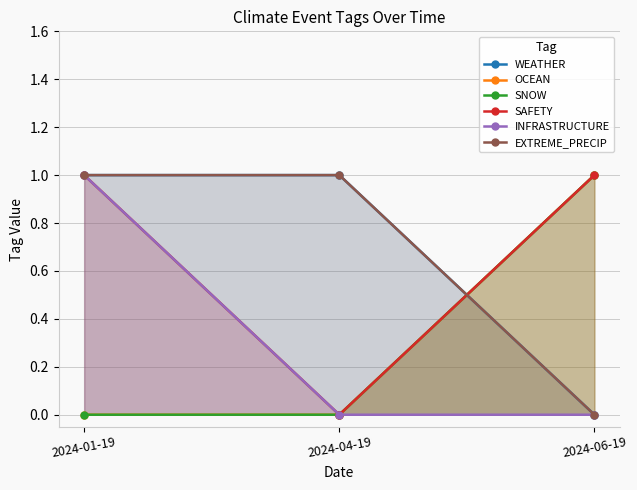

True or false: OCEAN has a value of 0 at 2024-01-19.

False